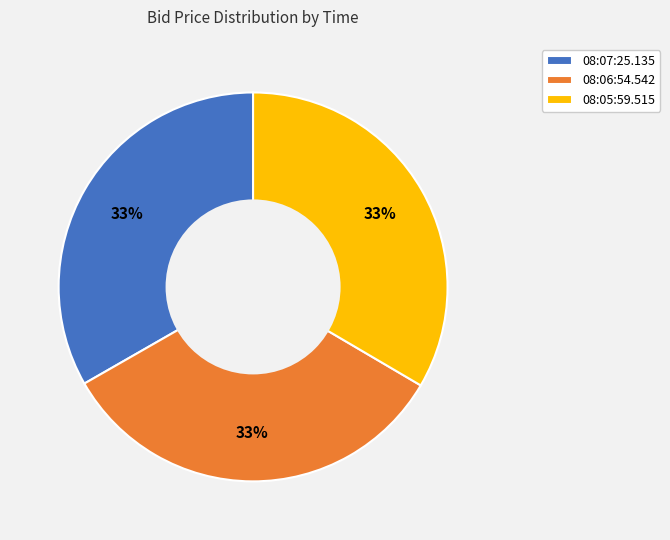

Is it true that 08:07:25.135 is 33% of the pie?

True